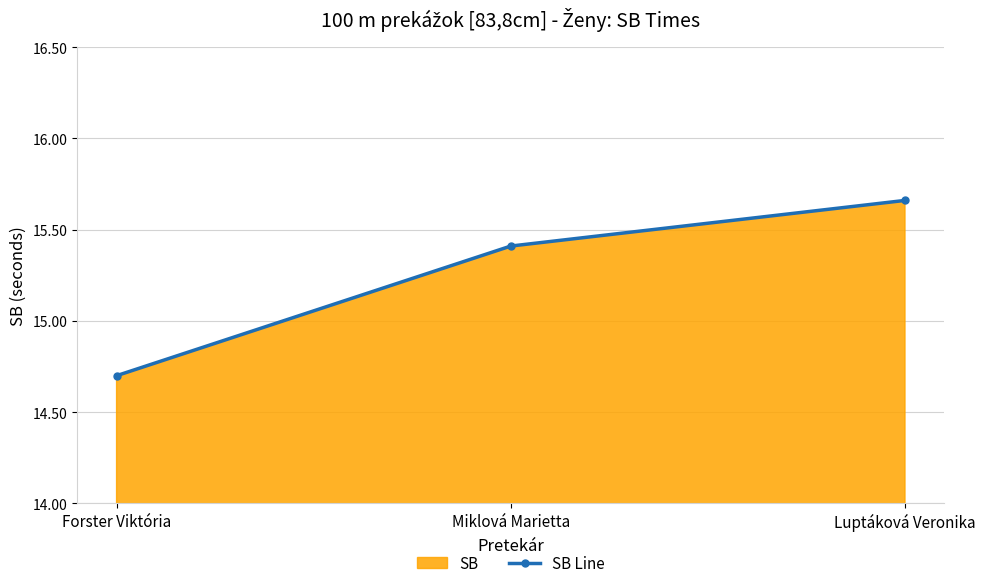

List the labels in order of value, largest first.

Luptáková Veronika, Miklová Marietta, Forster Viktória